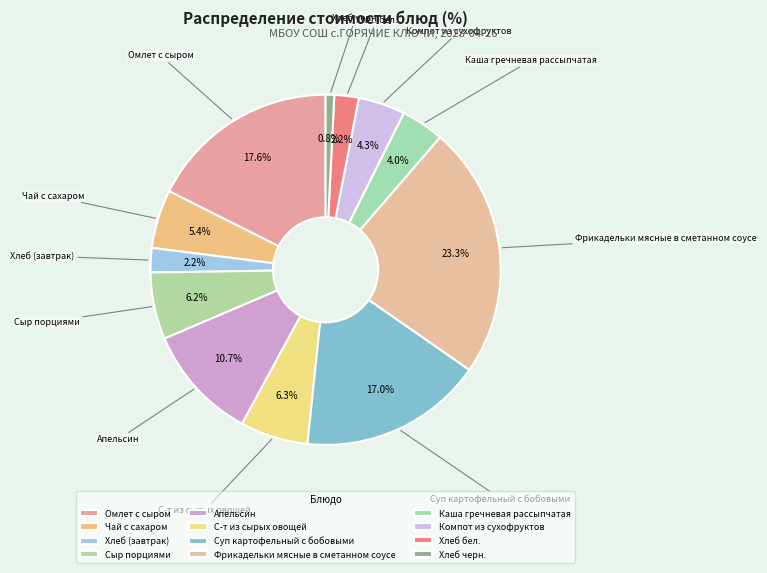

Which has a higher value, Хлеб (завтрак) or Суп картофельный с бобовыми?

Суп картофельный с бобовыми